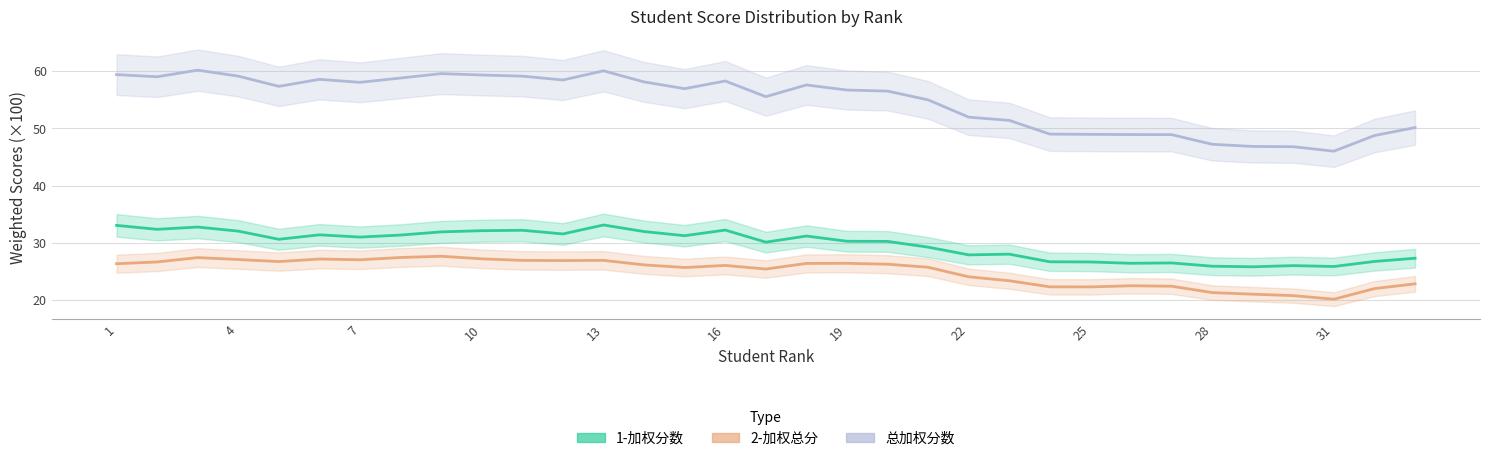

Which series has the largest total across all categories?

总加权分数